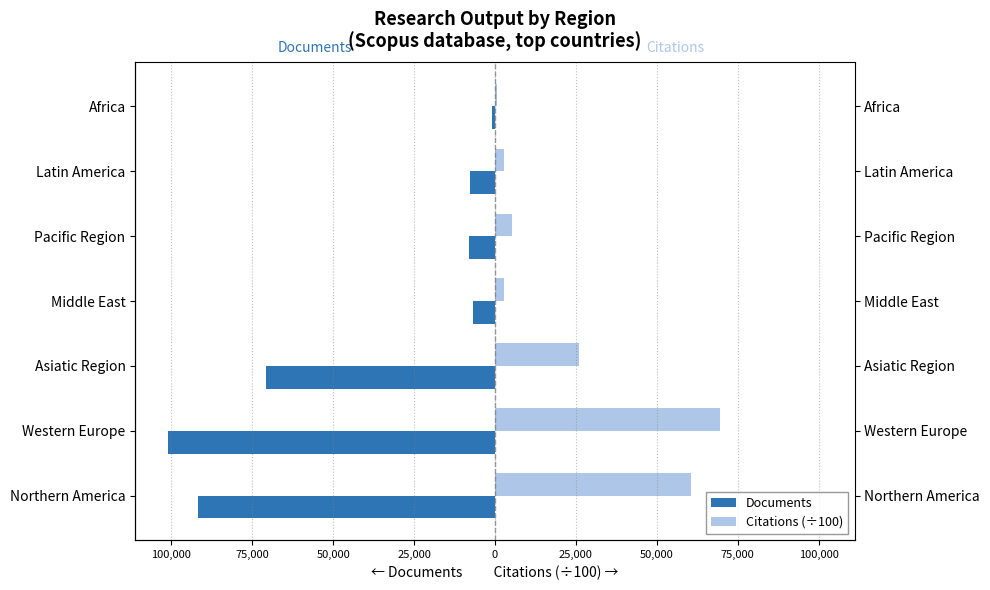

What is the difference between the second highest and minimum values in the Citations (÷100) series?

60005.4